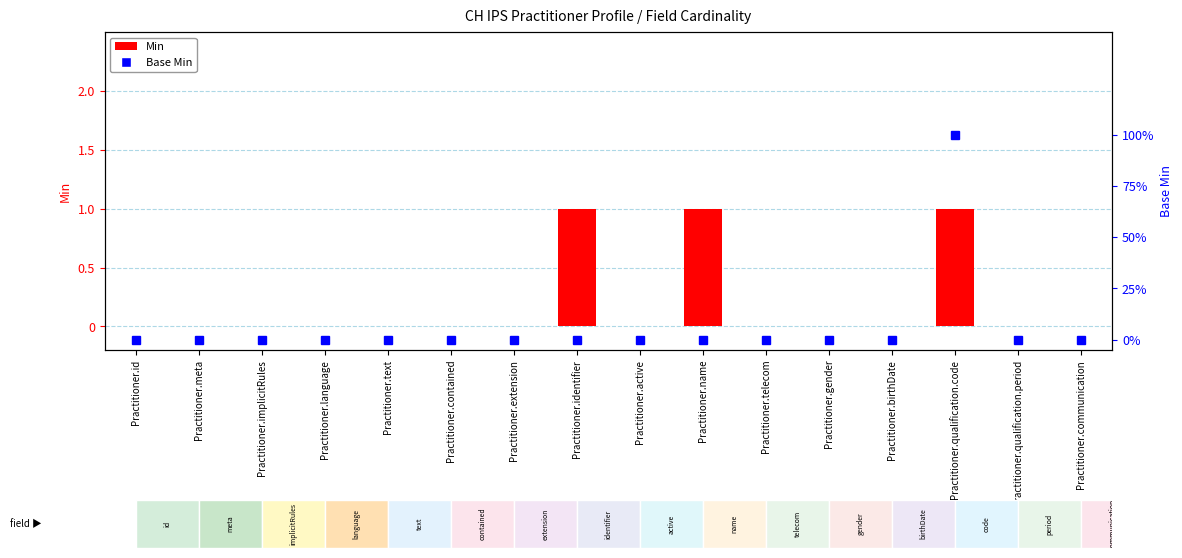

Reading left to right, transcribe all the data shown in this chart.

Min: Practitioner.id=0	Practitioner.meta=0	Practitioner.implicitRules=0	Practitioner.language=0	Practitioner.text=0	Practitioner.contained=0	Practitioner.extension=0	Practitioner.identifier=1	Practitioner.active=0	Practitioner.name=1	Practitioner.telecom=0	Practitioner.gender=0	Practitioner.birthDate=0	Practitioner.qualification.code=1	Practitioner.qualification.period=0	Practitioner.communication=0
Base Min: Practitioner.id=0	Practitioner.meta=0	Practitioner.implicitRules=0	Practitioner.language=0	Practitioner.text=0	Practitioner.contained=0	Practitioner.extension=0	Practitioner.identifier=0	Practitioner.active=0	Practitioner.name=0	Practitioner.telecom=0	Practitioner.gender=0	Practitioner.birthDate=0	Practitioner.qualification.code=1	Practitioner.qualification.period=0	Practitioner.communication=0